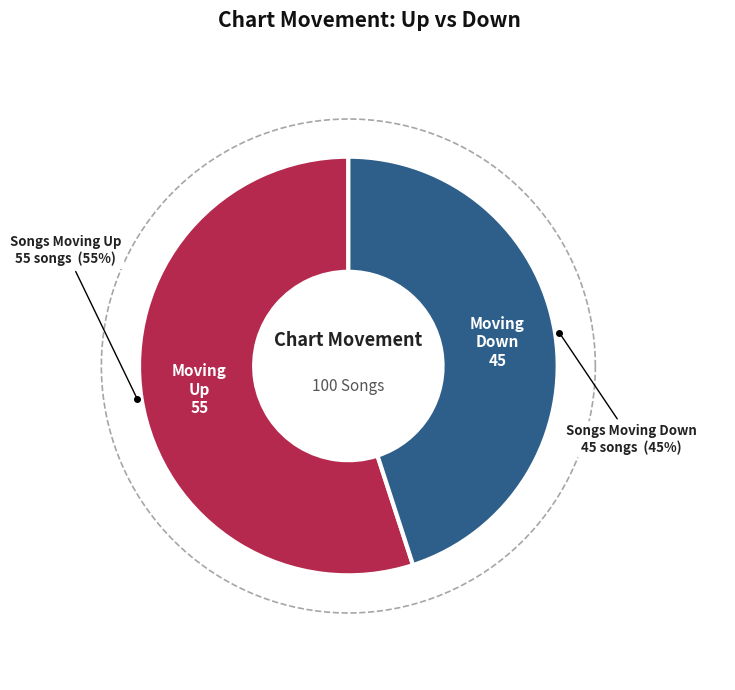

True or false: down accounts for 45% of the total.

True